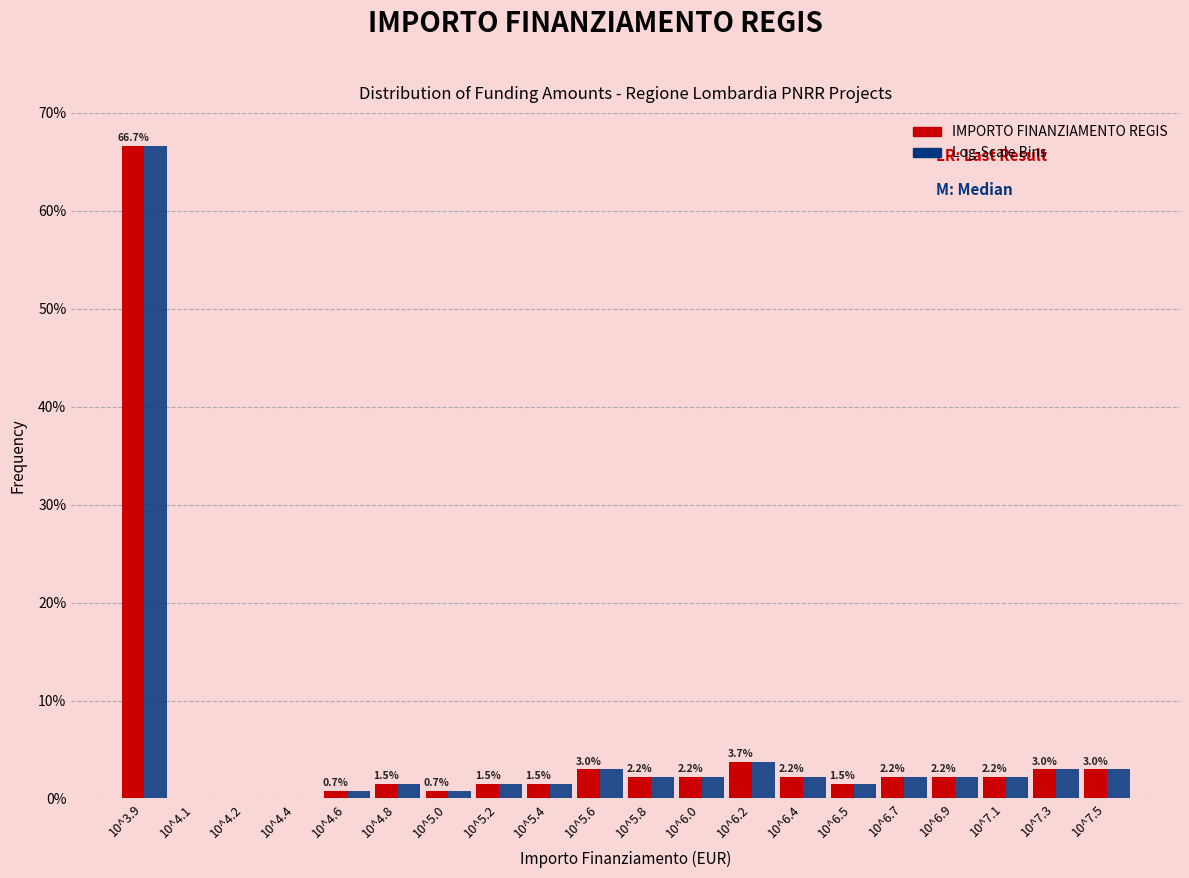

At which category is the sum across all series the highest?

10^3.9